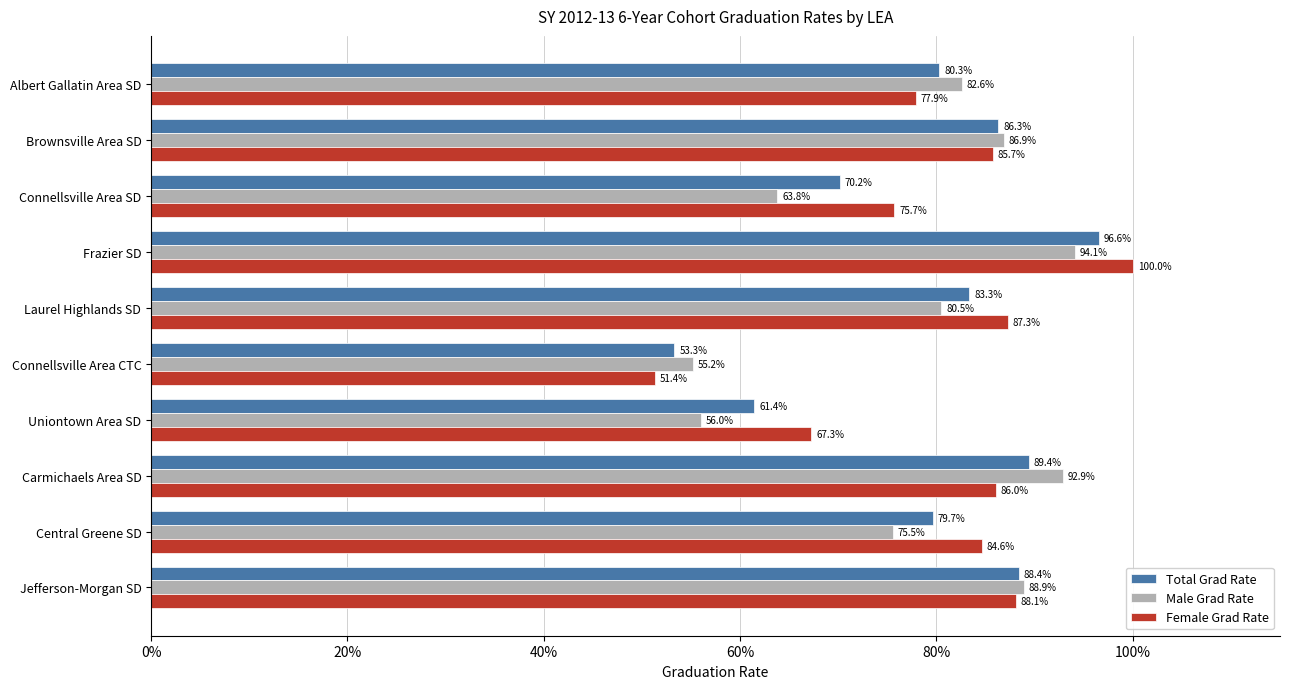

Is it true that Total Grad Rate equals 70.2 at Connellsville Area SD?

True